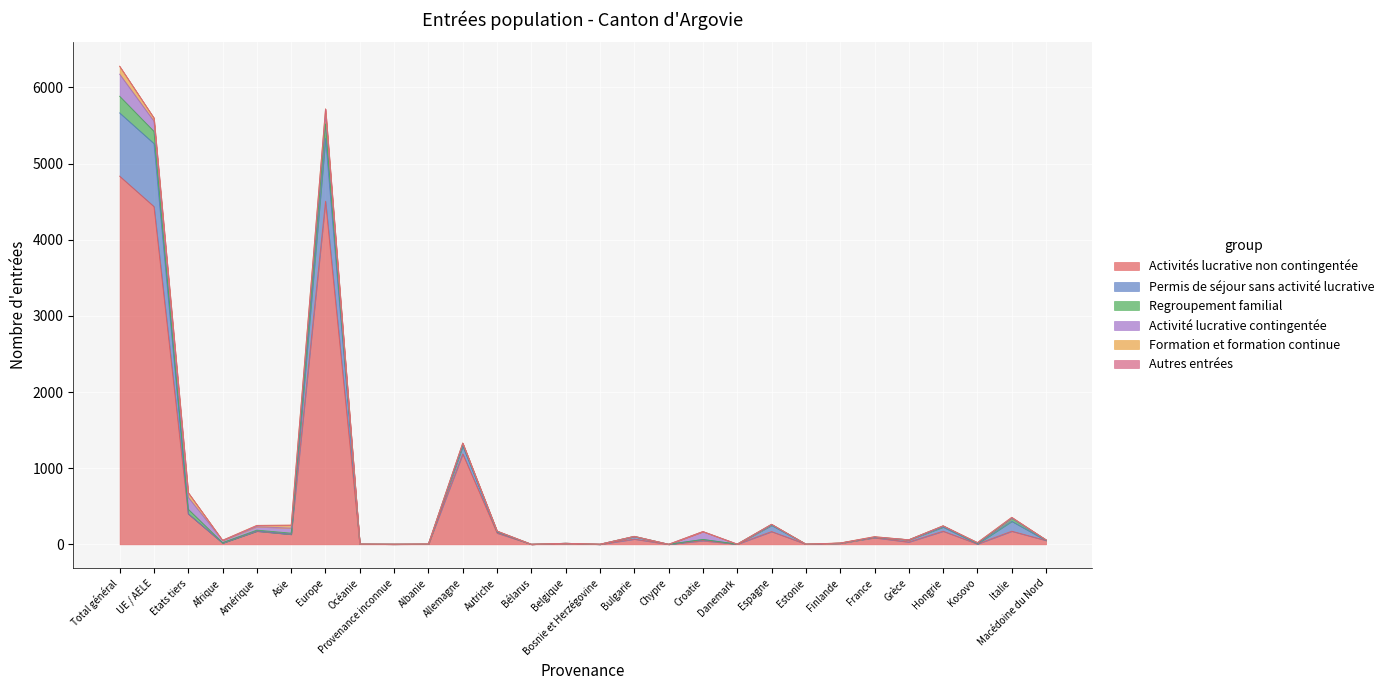

What is the highest value of the Activités lucrative non contingentée series?

4835